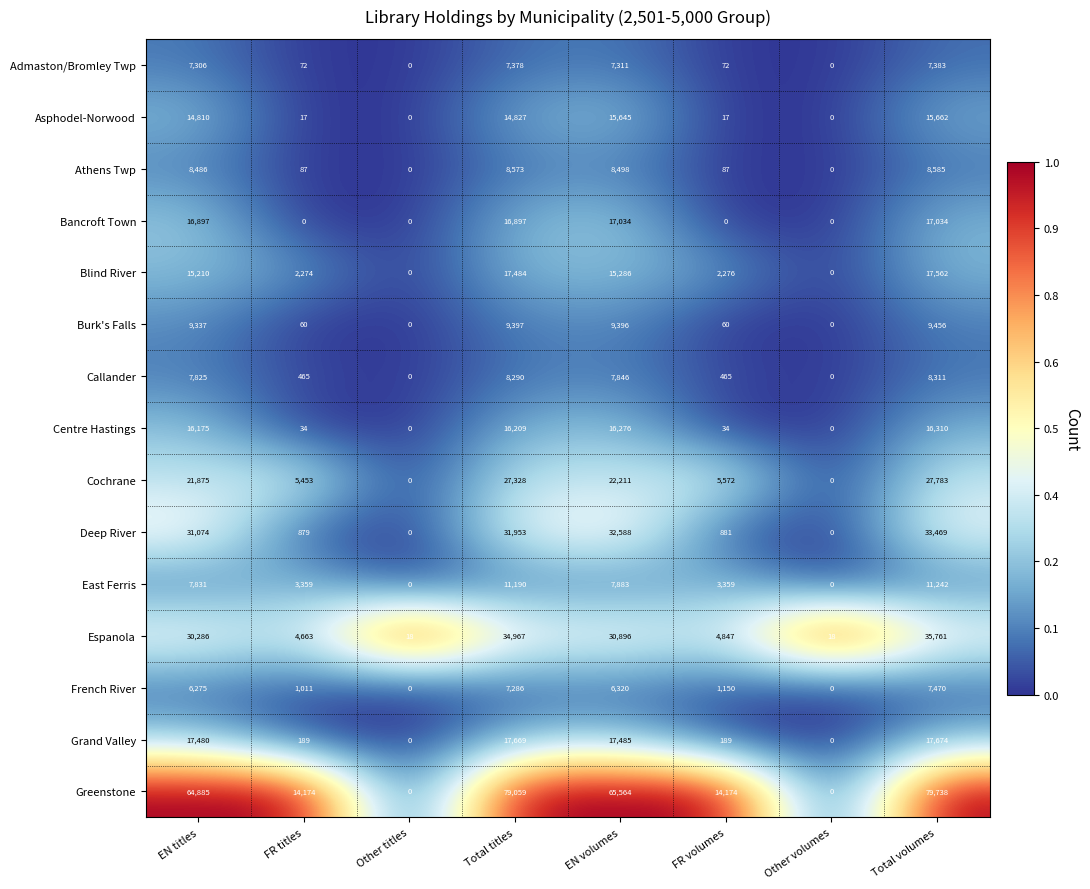

The value of Asphodel-Norwood at FR titles is 23. True or false?

False